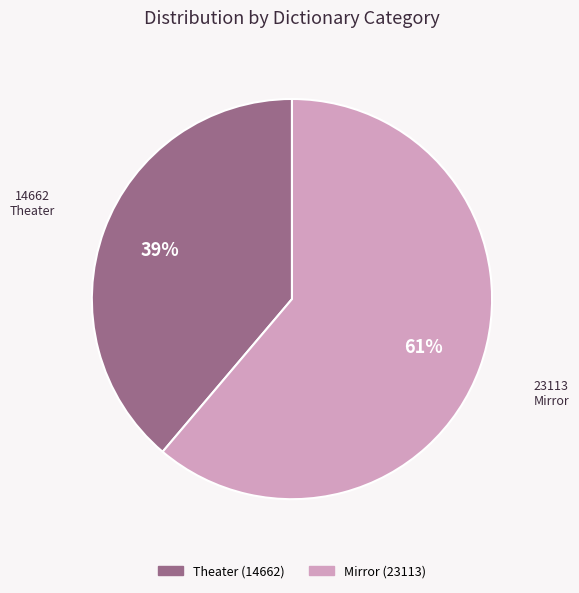

To the nearest percent, what portion does Theater represent?

39%